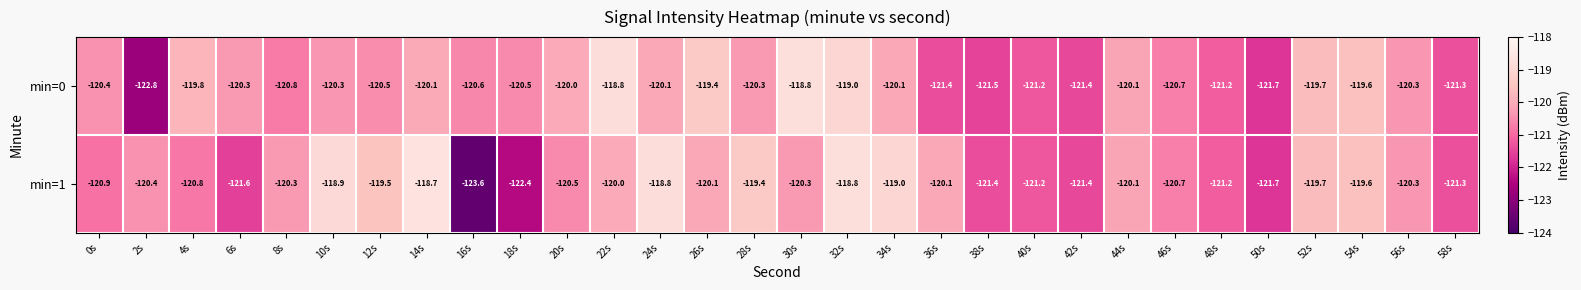

What is the difference between the maximum and minimum values in the min=0 series?

4.0